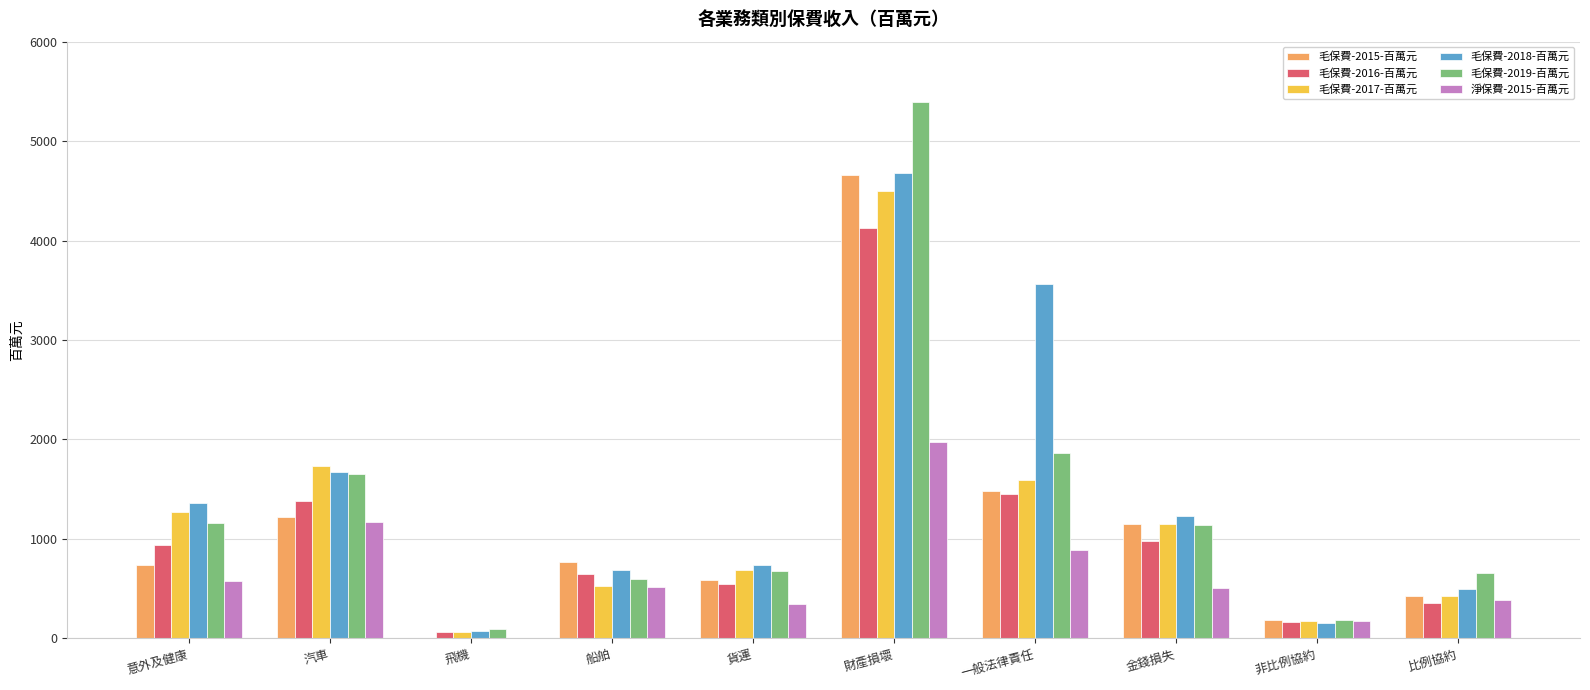

True or false: 毛保費-2019-百萬元 has a value of 393.7 at 汽車.

False